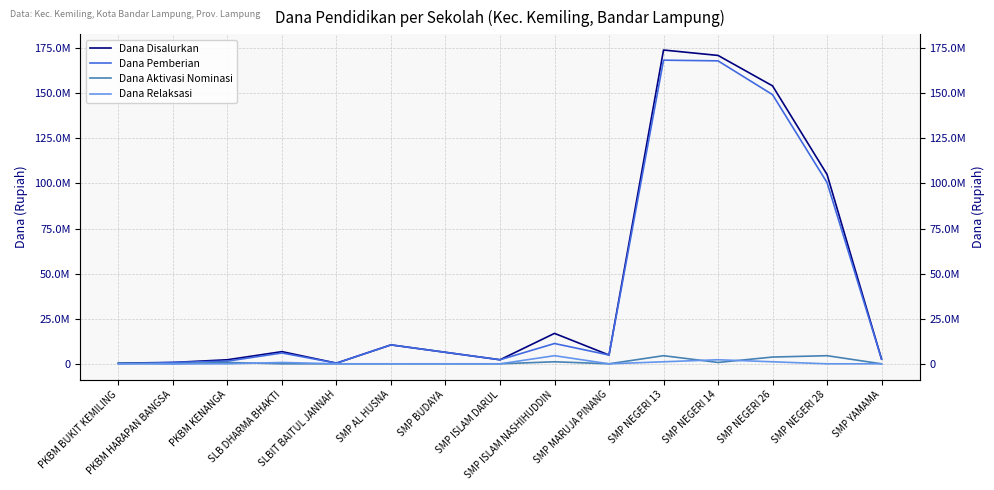

Which series has the largest range (max minus min)?

Dana Disalurkan